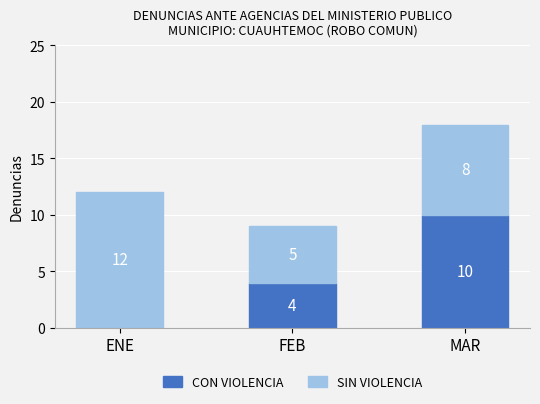

What is the maximum value for CON VIOLENCIA?

10